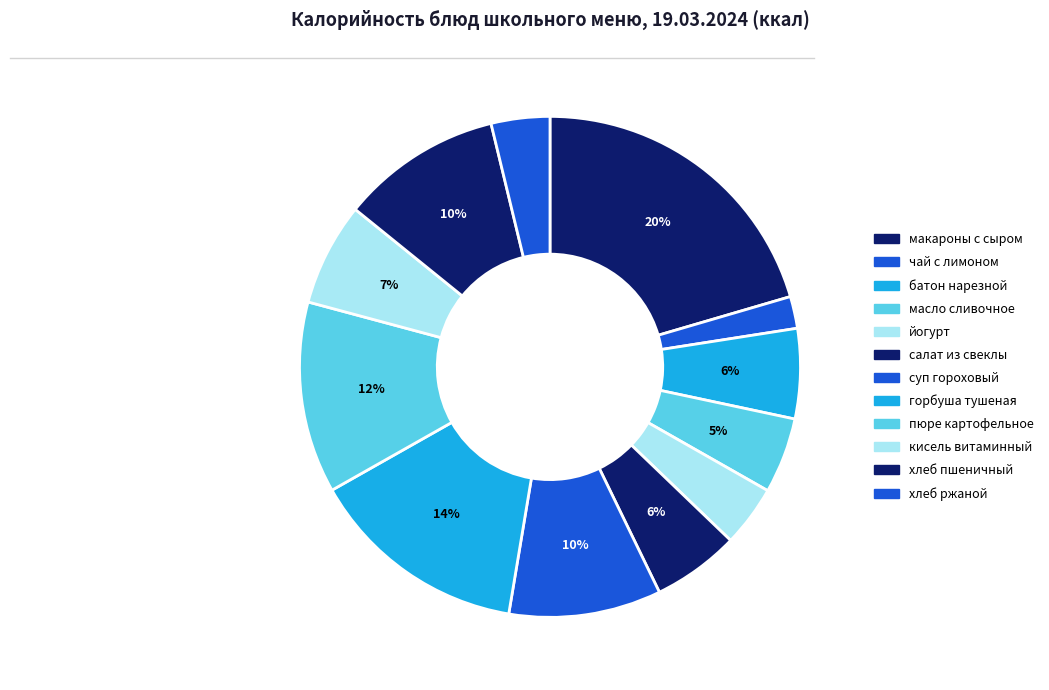

How many slices are in this pie chart?

12